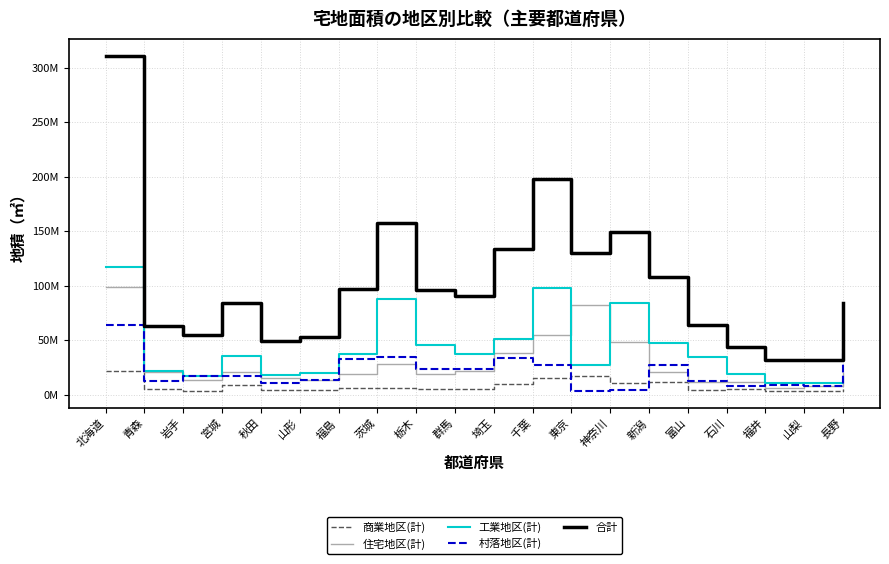

Reading right to left, list all the values displayed in this chart.

商業地区(計): 長野=4975369	山梨=3660907	福井=3172517	石川=5338782	富山=4016253	新潟=11436370	神奈川=10916632	東京=17227946	千葉=15480727	埼玉=9599423	群馬=5140169	栃木=4982660	茨城=5869086	福島=5932464	山形=4665565	秋田=4518784	宮城=8752502	岩手=3218810	青森=5148545	北海道=21798074
住宅地区(計): 長野=20098265	山梨=8181788	福井=6486994	石川=11336205	富山=11741767	新潟=21202990	神奈川=48842654	東京=82412176	千葉=54576859	埼玉=38621749	群馬=22171366	栃木=19166237	茨城=28568146	福島=19522453	山形=13214369	秋田=15546796	宮城=20637917	岩手=13761242	青森=21164451	北海道=98728525
工業地区(計): 長野=15817852	山梨=10413288	福井=11258051	石川=18837379	富山=34759098	新潟=47208963	神奈川=84258749	東京=27019756	千葉=97757328	埼玉=50792080	群馬=37477493	栃木=45368463	茨城=87726711	福島=37374102	山形=19677845	秋田=17950742	宮城=35775469	岩手=17256519	青森=21412501	北海道=116942986
村落地区(計): 長野=41938868	山梨=8505188	福井=9410504	石川=7961073	富山=12955751	新潟=27354707	神奈川=4776300	東京=3153176	千葉=27689036	埼玉=33727965	群馬=23298124	栃木=23825654	茨城=34267454	福島=32928697	山形=13588799	秋田=10527304	宮城=17203501	岩手=17689150	青森=12558520	北海道=64424698
合計: 長野=83919645	山梨=31837972	福井=31886731	石川=43887800	富山=64091515	新潟=108326723	神奈川=149247639	東京=129816408	千葉=197931301	埼玉=133370930	群馬=90472210	栃木=96247083	茨城=157647791	福島=97406279	山形=53044494	秋田=49413405	宮城=84011663	岩手=55288461	青森=62786698	北海道=311268050